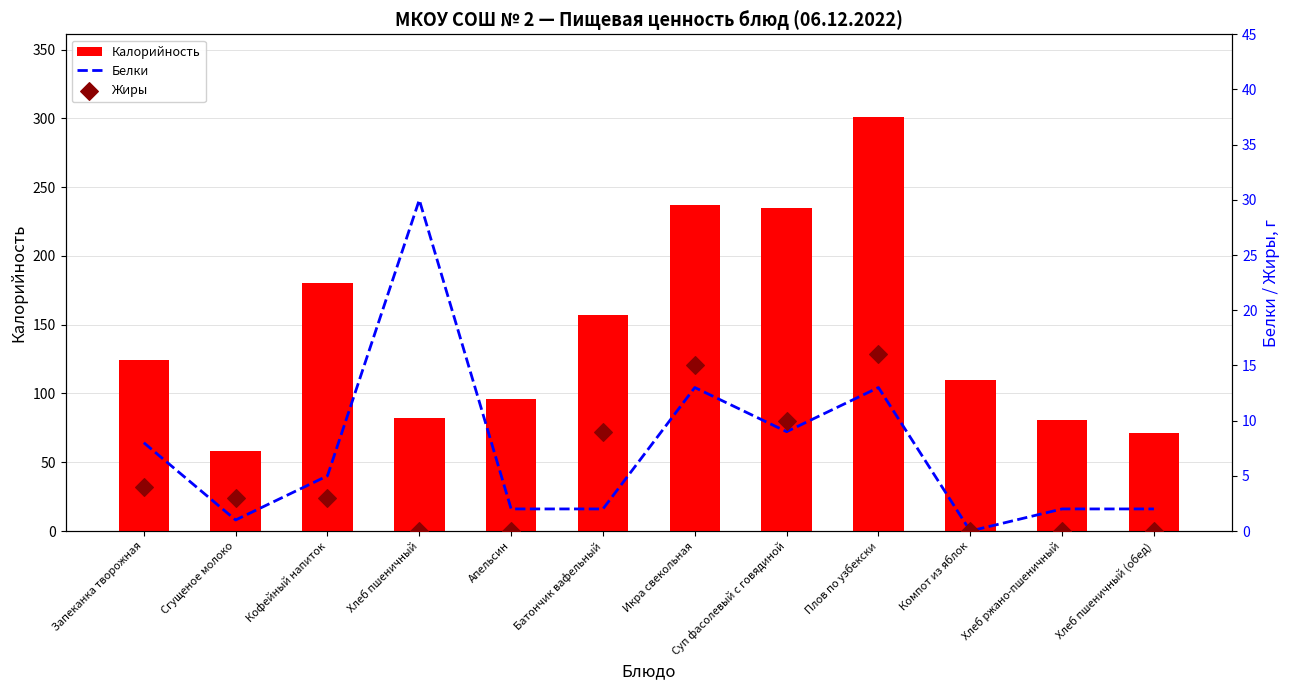

At which category is the sum across all series the highest?

Плов по узбекски